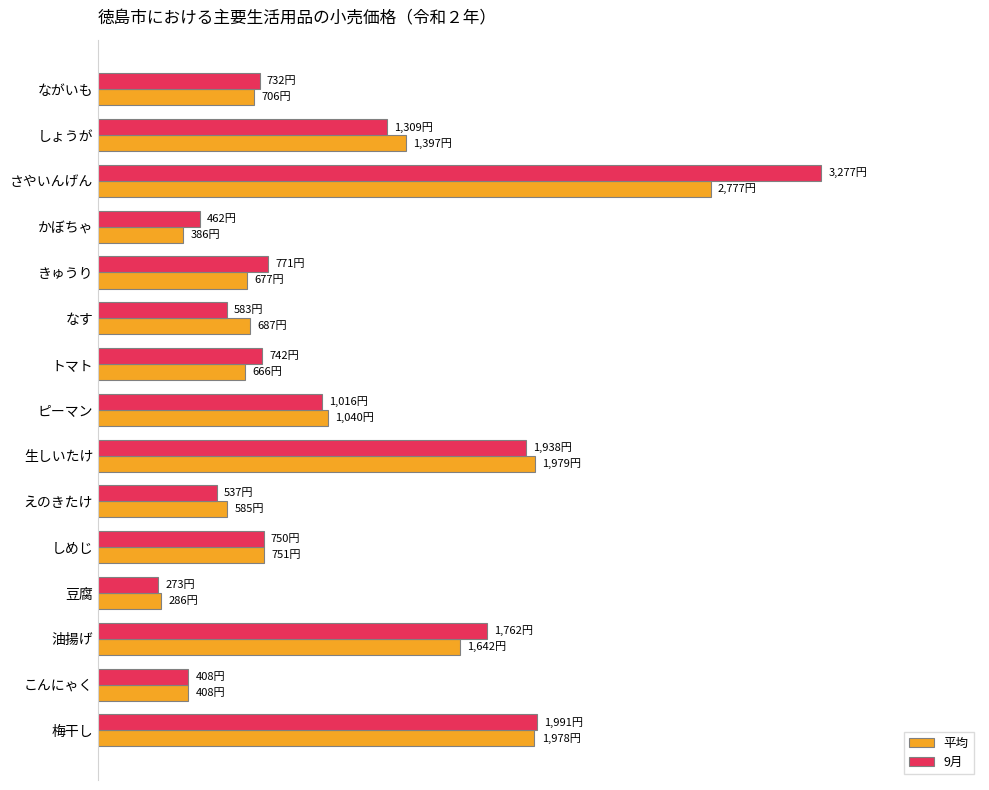

What are all the series names shown in the legend?

平均, 9月